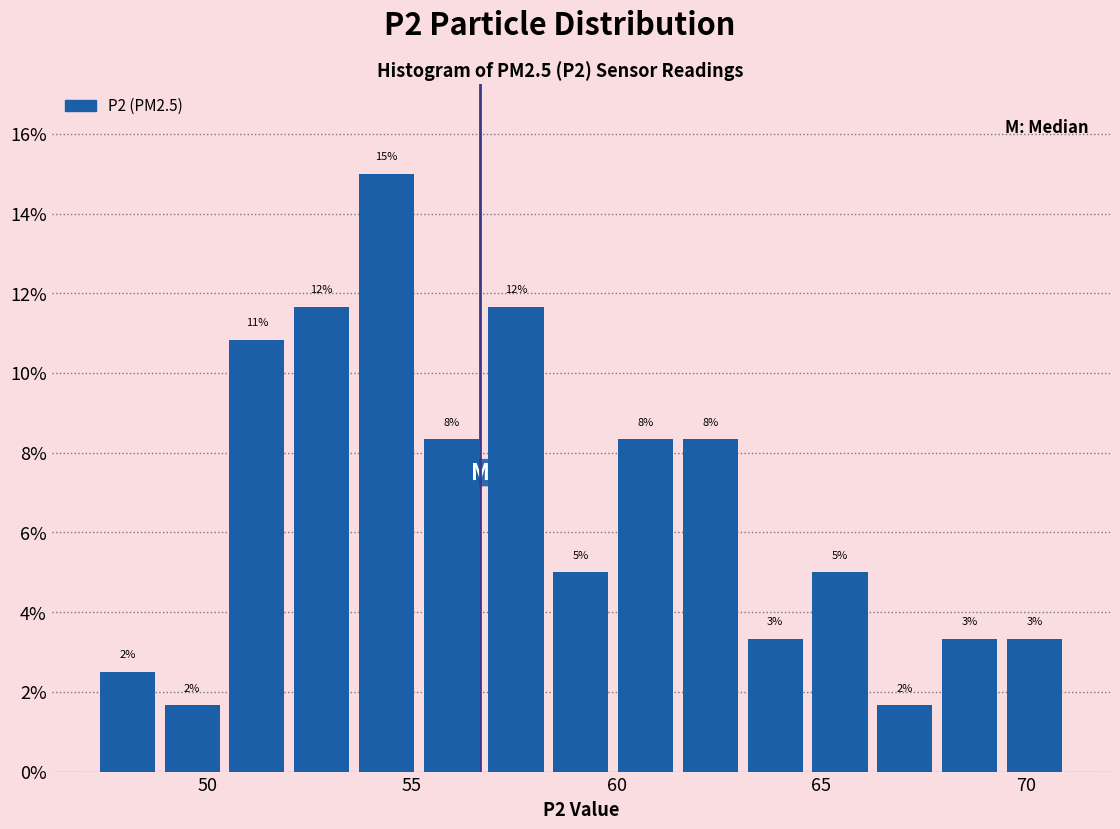

Around what value on the x-axis is the tallest bar? Give the approximate position of its centre, as read against the axis.

54.5